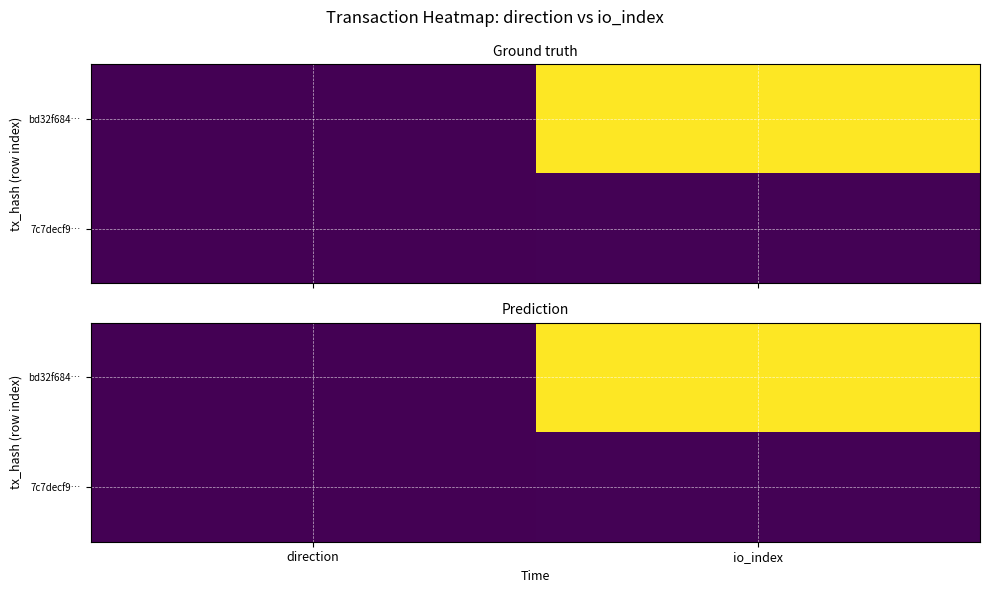

How many values in bd32f684… are above zero?

1